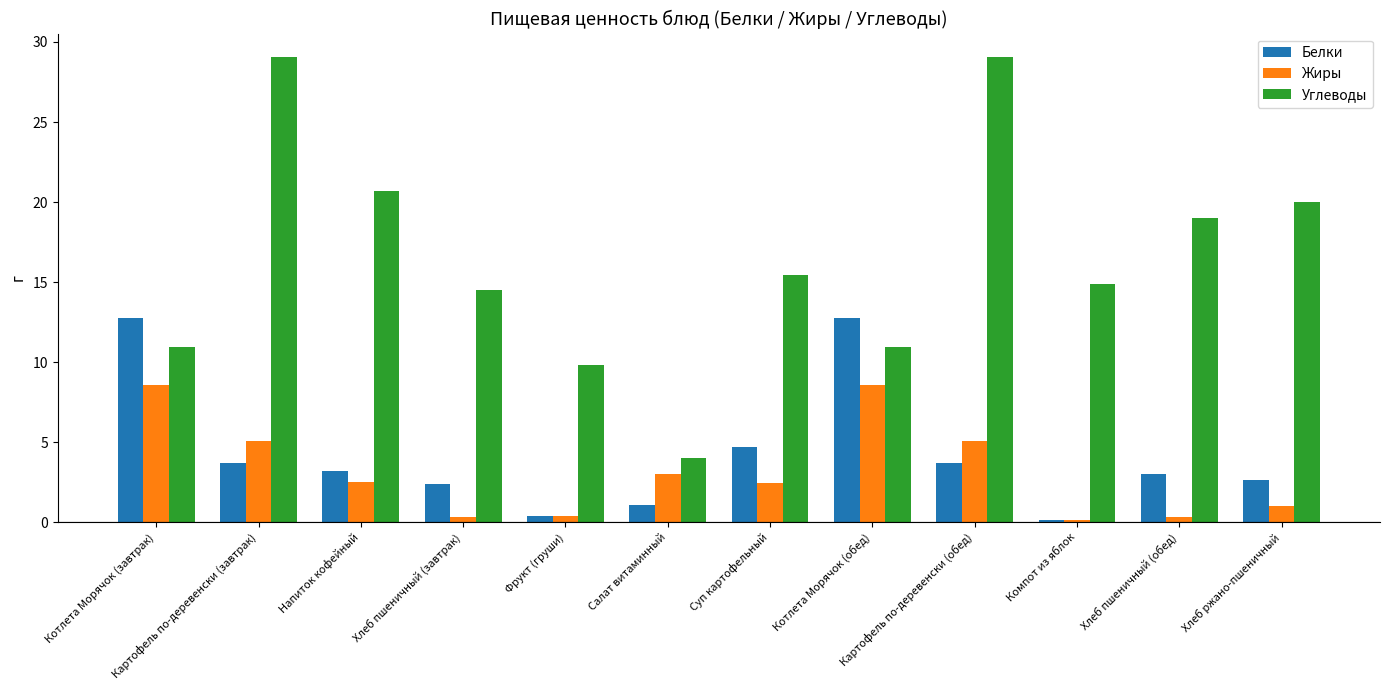

Between Фрукт (груши) and Хлеб пшеничный (обед), which series saw the biggest shift?

Углеводы